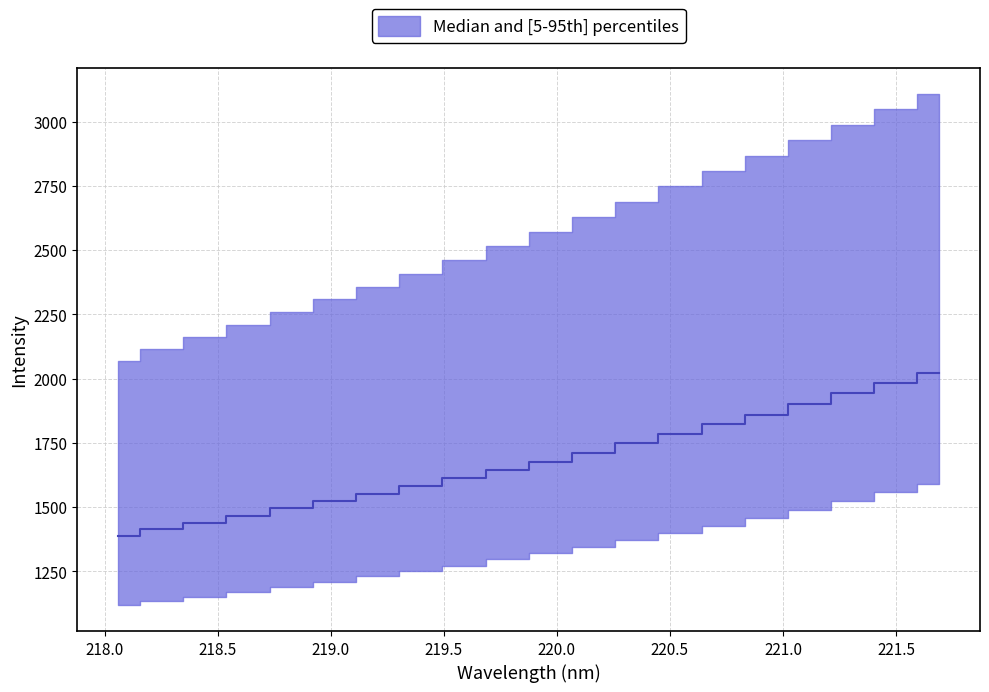

What is the difference between the second highest and minimum values?

594.3